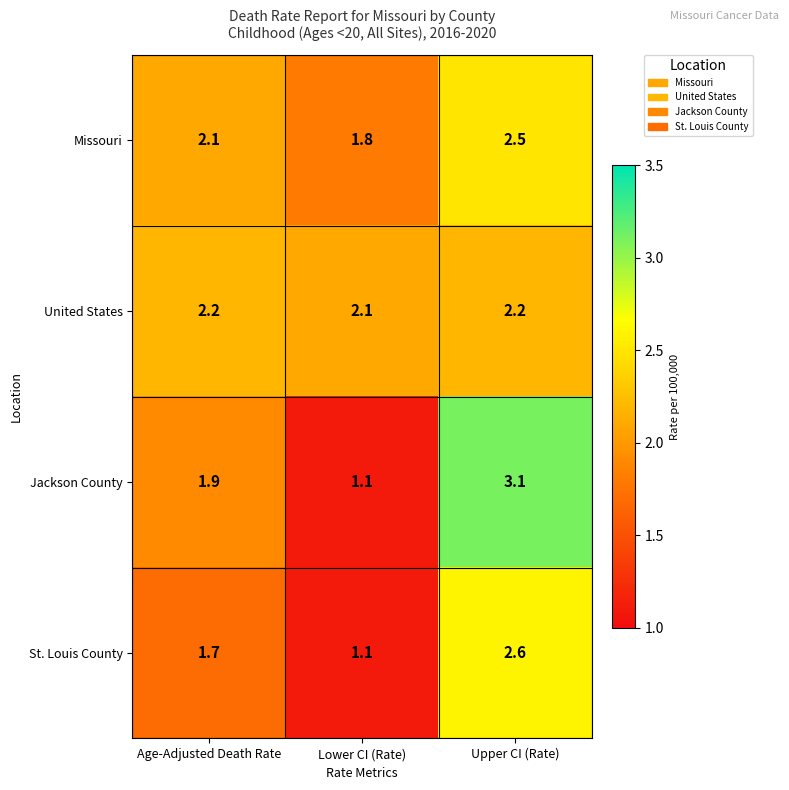

Reading right to left, transcribe all the data shown in this chart.

Missouri: Upper CI (Rate)=2.5	Lower CI (Rate)=1.8	Age-Adjusted Death Rate=2.1
United States: Upper CI (Rate)=2.2	Lower CI (Rate)=2.1	Age-Adjusted Death Rate=2.2
Jackson County: Upper CI (Rate)=3.1	Lower CI (Rate)=1.1	Age-Adjusted Death Rate=1.9
St. Louis County: Upper CI (Rate)=2.6	Lower CI (Rate)=1.1	Age-Adjusted Death Rate=1.7